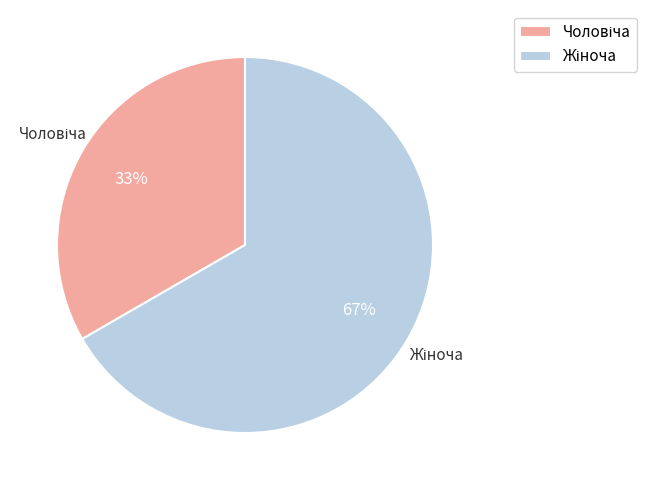

To the nearest percent, what is the average slice percentage?

50%